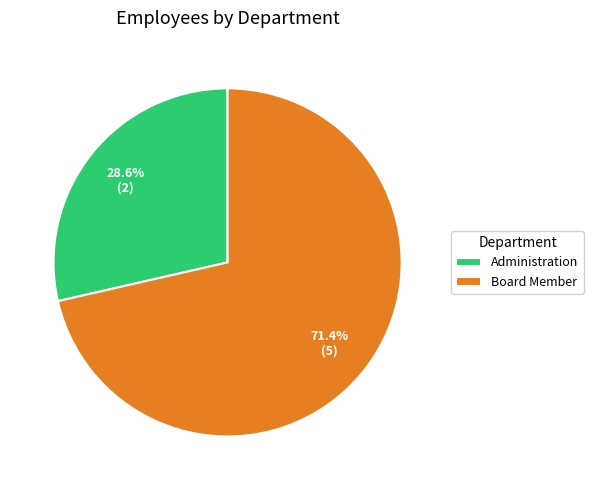

Is there any slice that represents more than half of the pie?

Yes